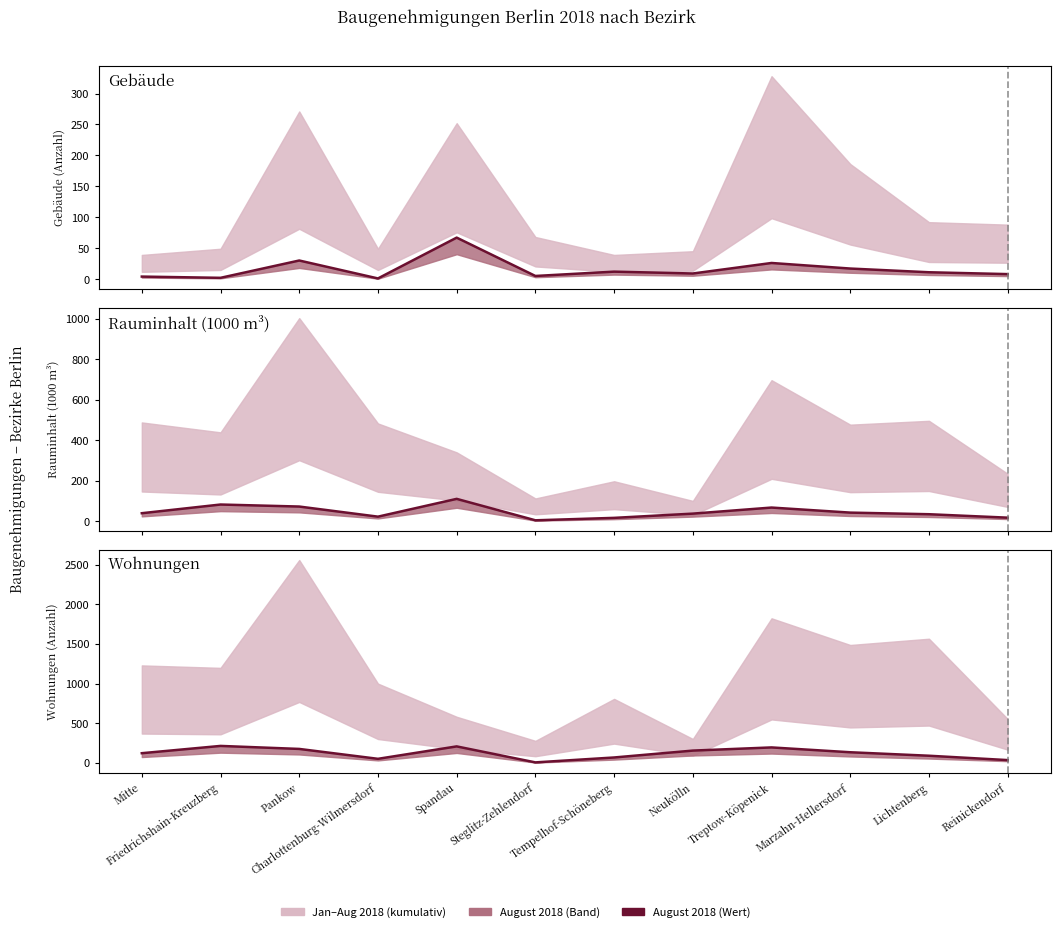

Between Treptow-Köpenick and Mitte, which is larger?

Treptow-Köpenick